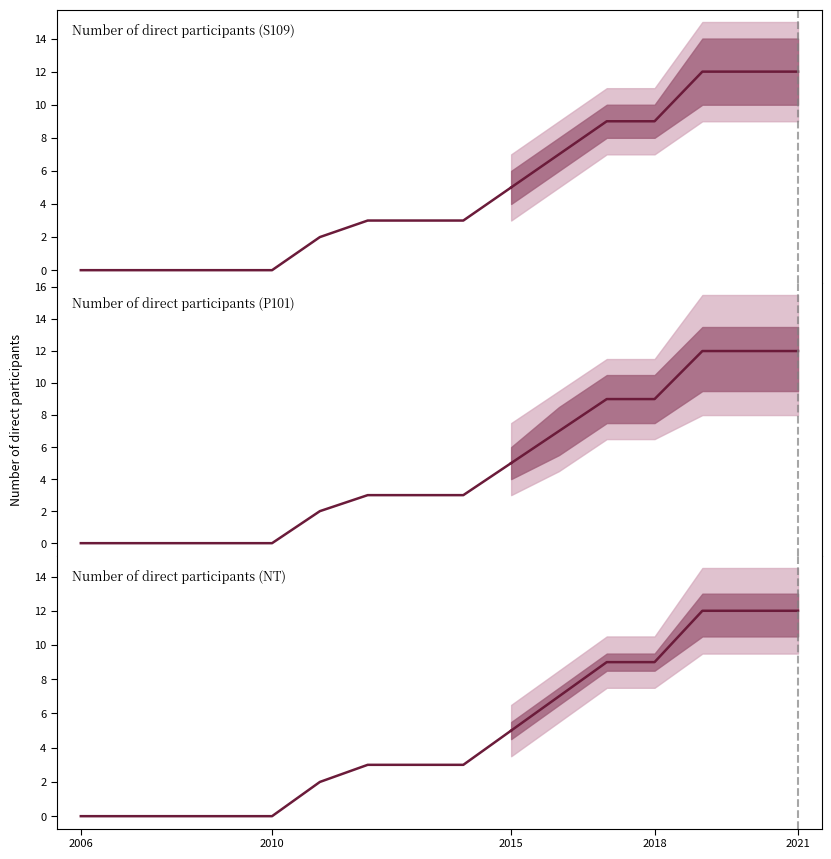

How many lines are shown in the chart?

1